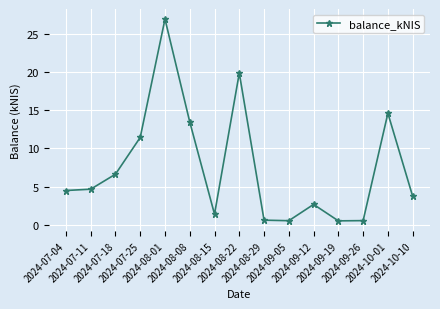

What is the value of the 4th point from the left?

11.4